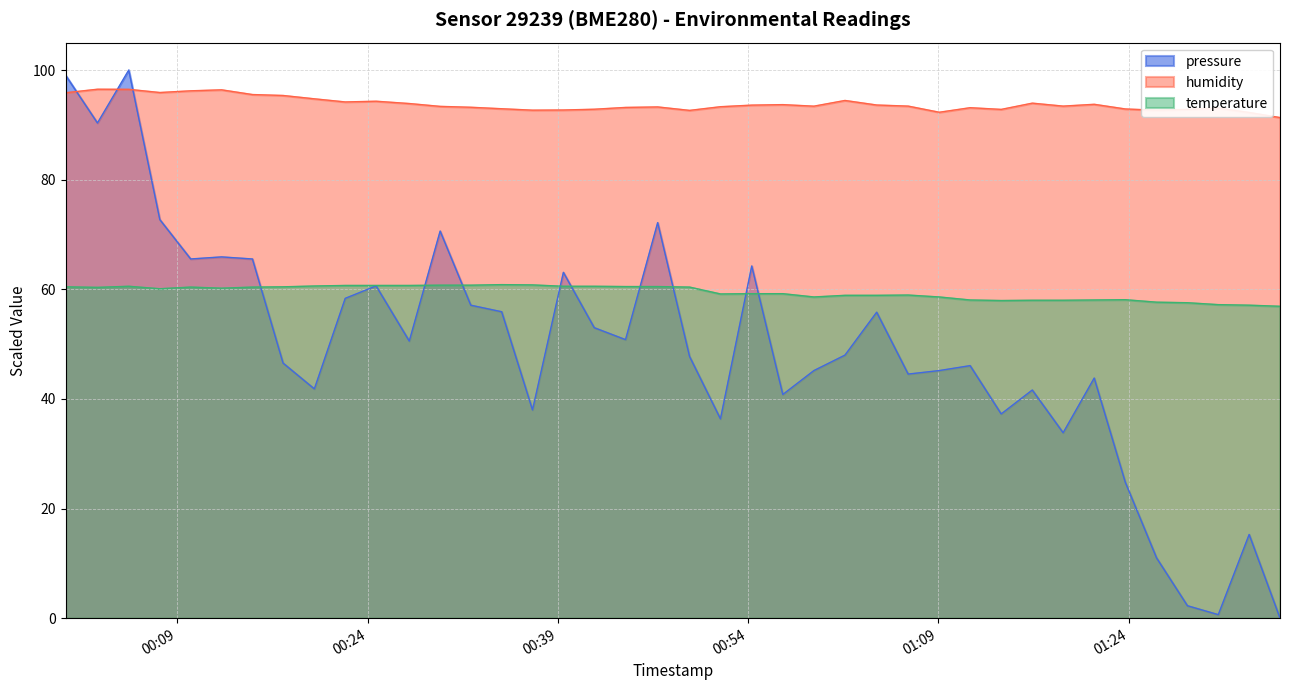

What is the value of the humidity point at the 6th from the left?

96.4